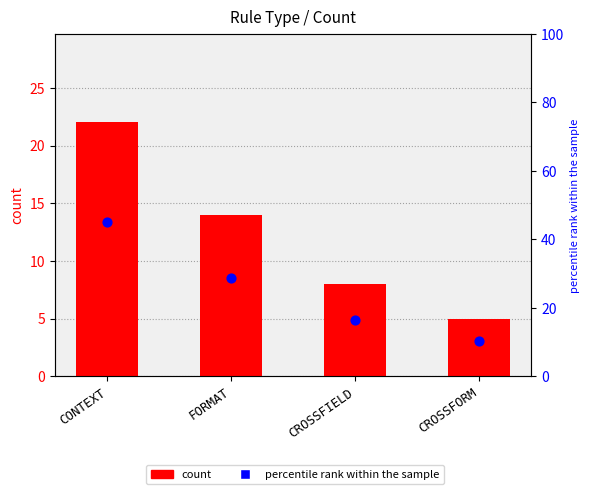

Which series reaches the minimum Y coordinate?

count